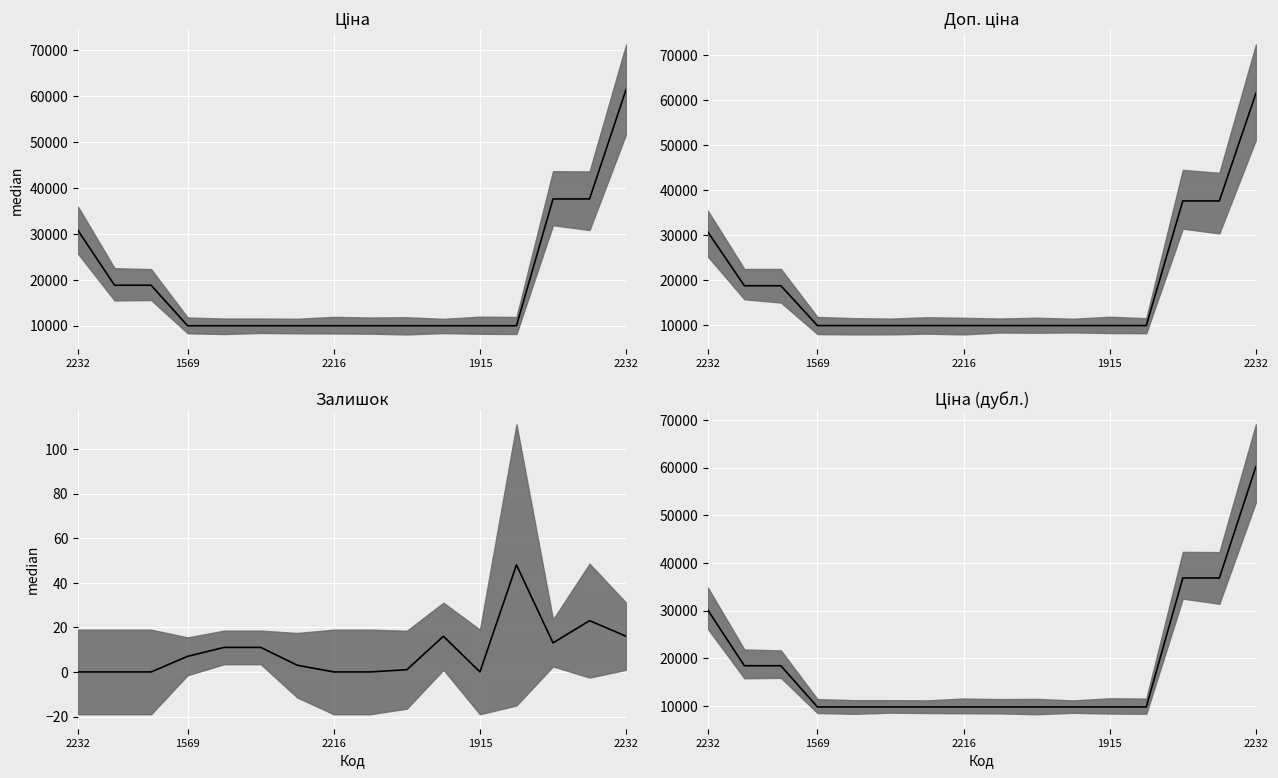

True or false: Ціна (дубл.) median and Залишок median cross at least once.

False